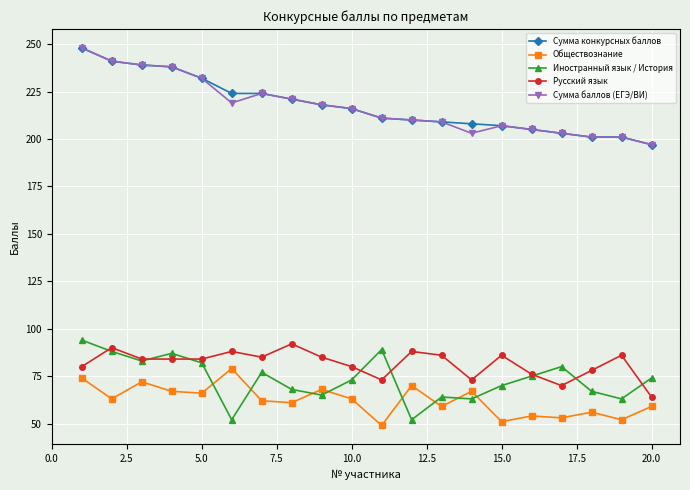

What is the difference between the second highest and minimum values in the Сумма конкурсных баллов series?

44